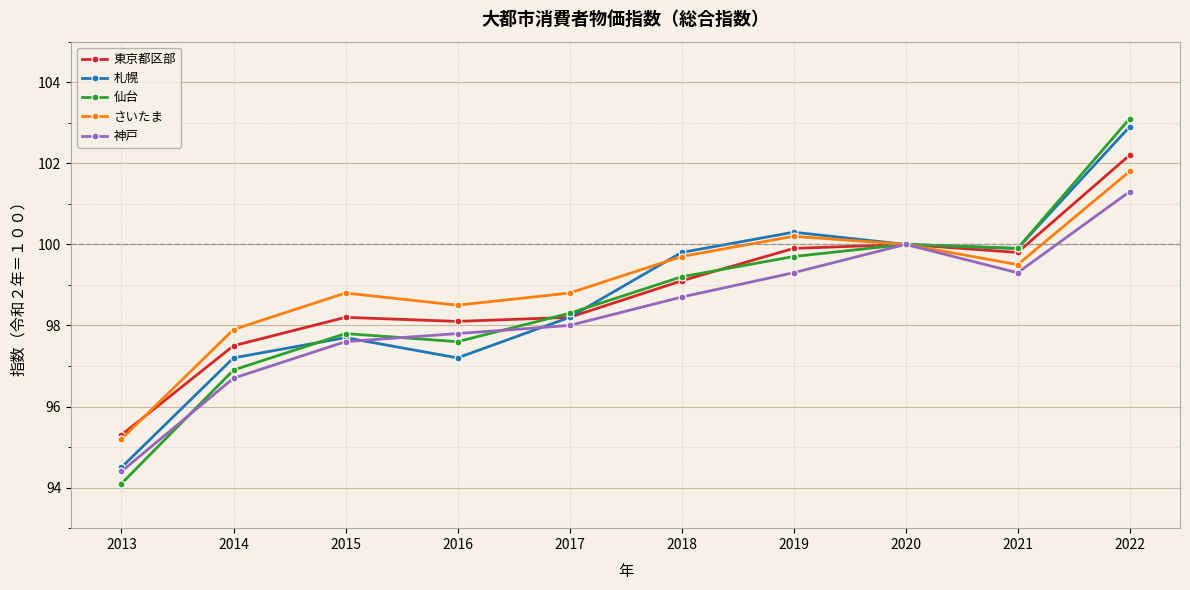

Where is 仙台 nearest to the value 98?

2015